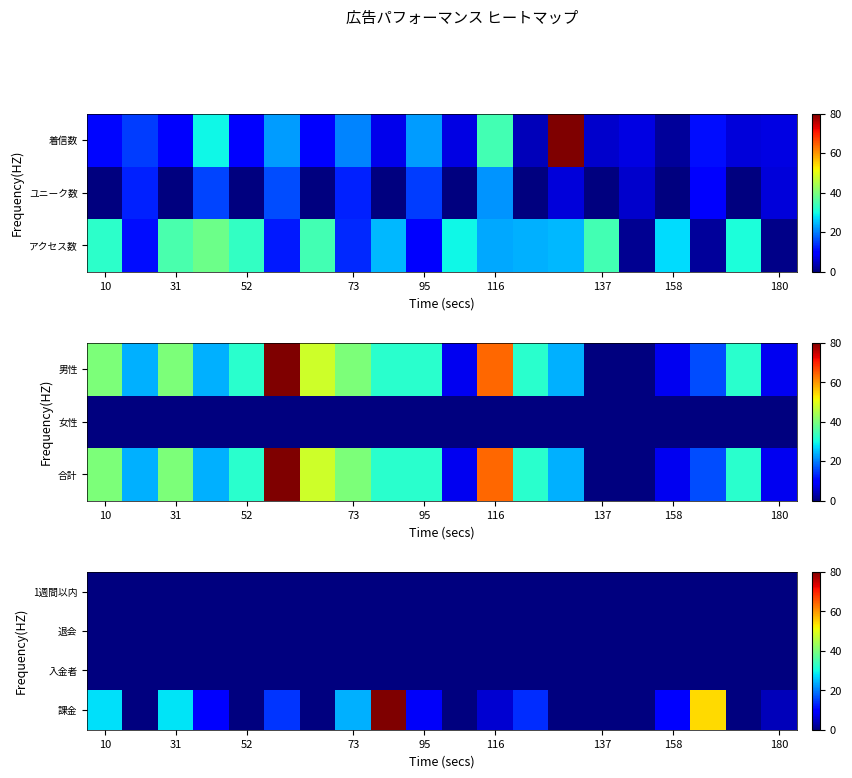

True or false: 入金者 has a value of 0.0 at 73.

True